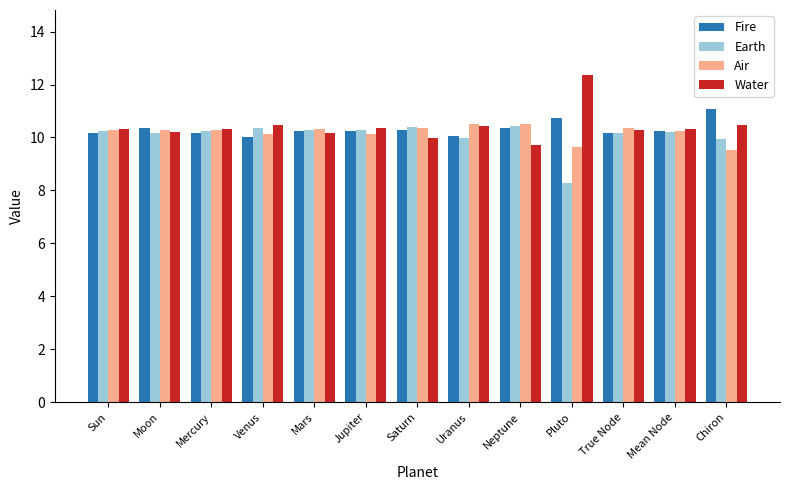

At how many categories does at least one series exceed 11?

2